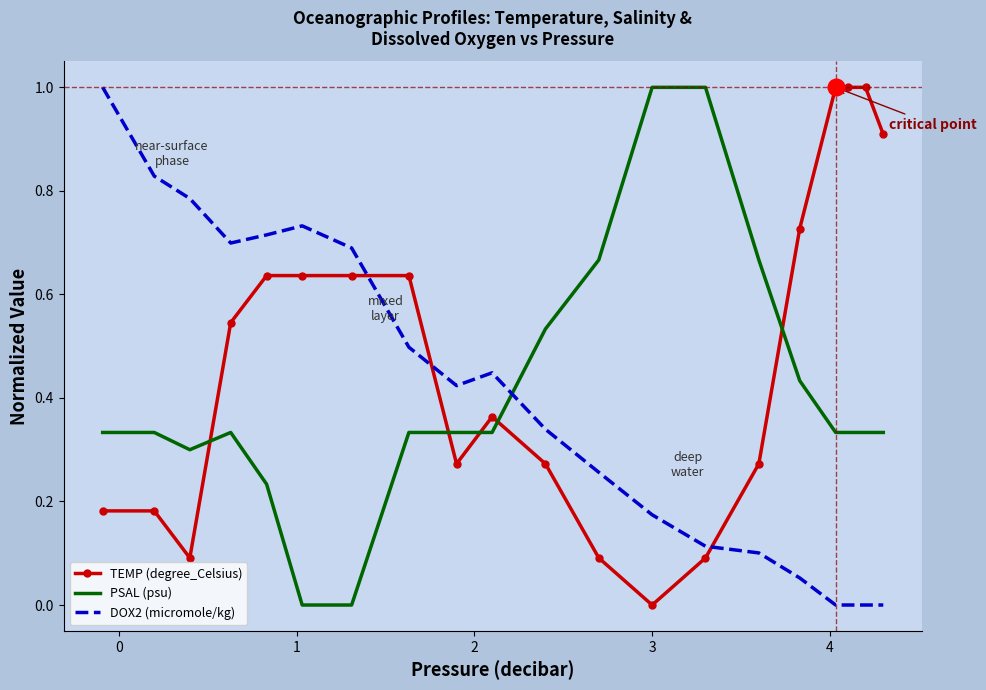

What is the difference between the maximum and minimum values in the DOX2 (micromole/kg) series?

1.0